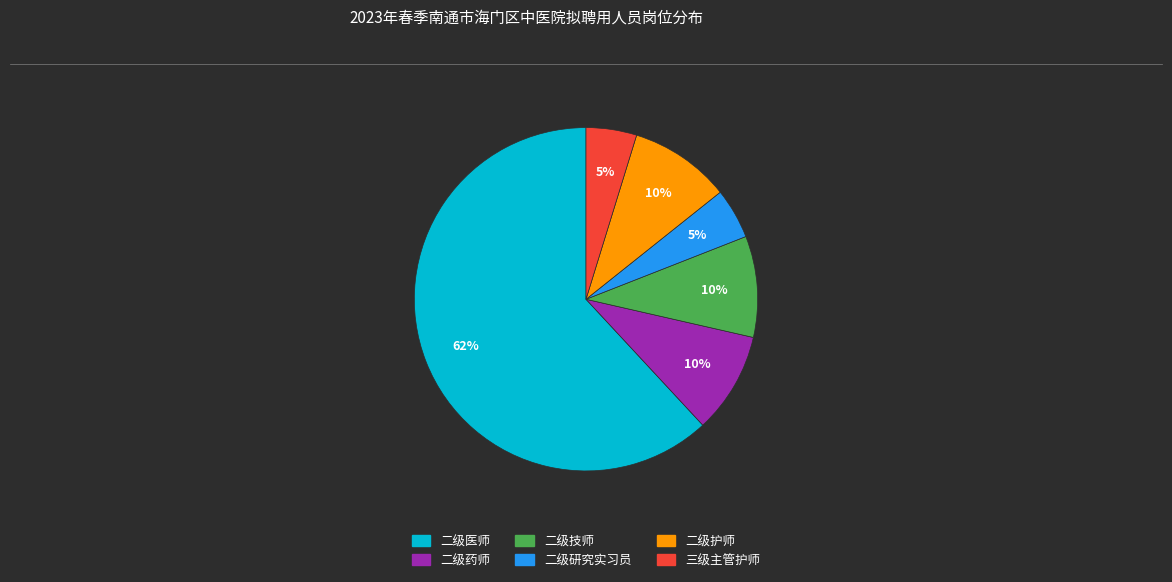

Which category has the biggest portion of the pie?

二级医师